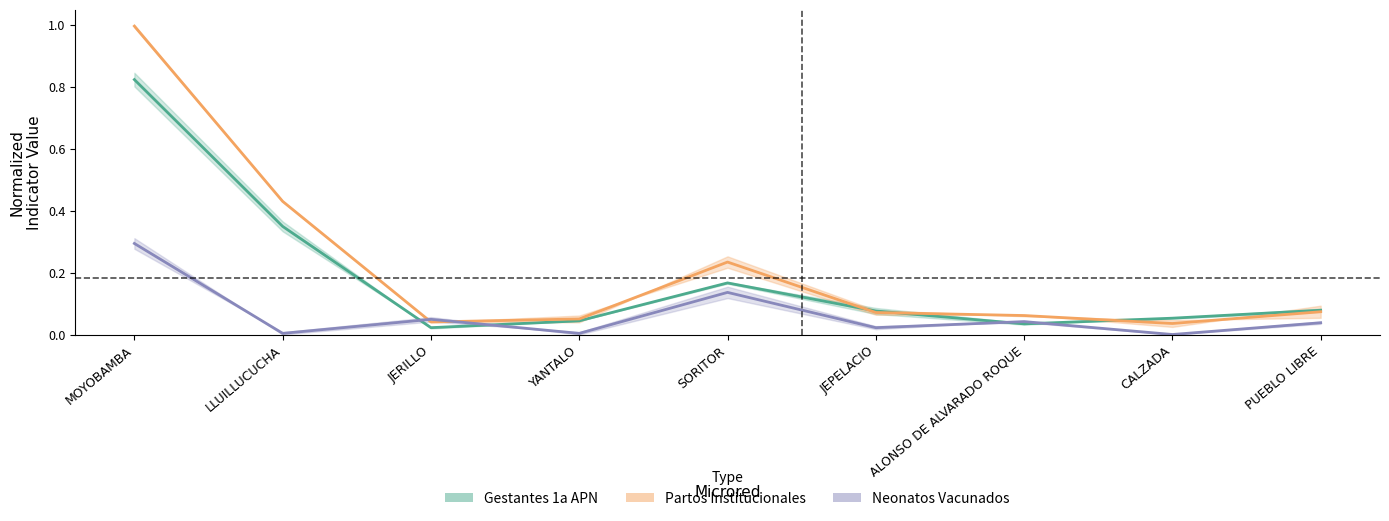

The value of Partos Institucionales at MOYOBAMBA is 1.3. True or false?

False